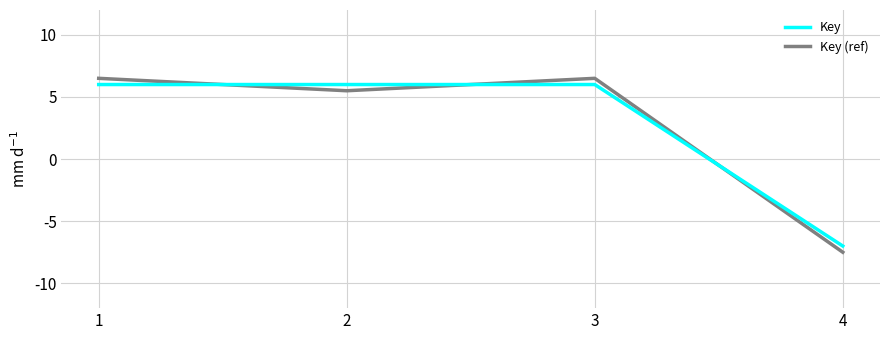

Reading left to right, transcribe all the data shown in this chart.

Key: 6.0	6.0	6.0	-7.0
Key (ref): 6.5	5.5	6.5	-7.5